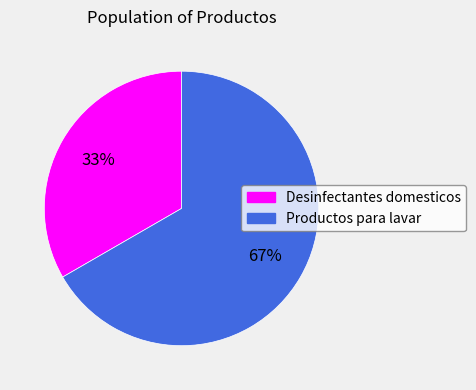

Which category accounts for the majority?

Productos para lavar